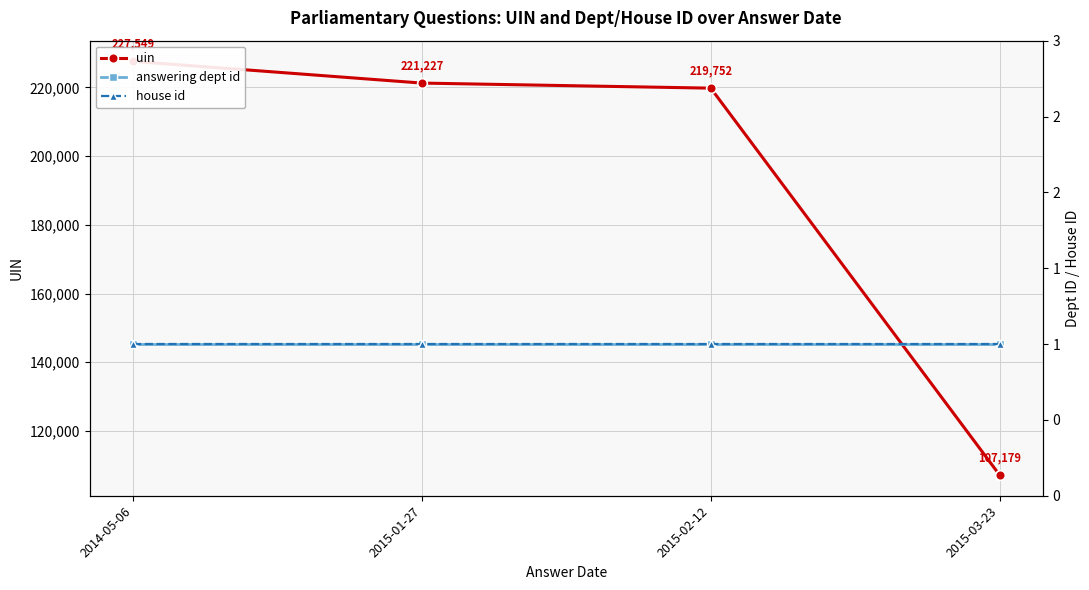

Reading right to left, what are all the values shown in this chart?

uin: 107179	219752	221227	227549
answering dept id: 1	1	1	1
house id: 1	1	1	1